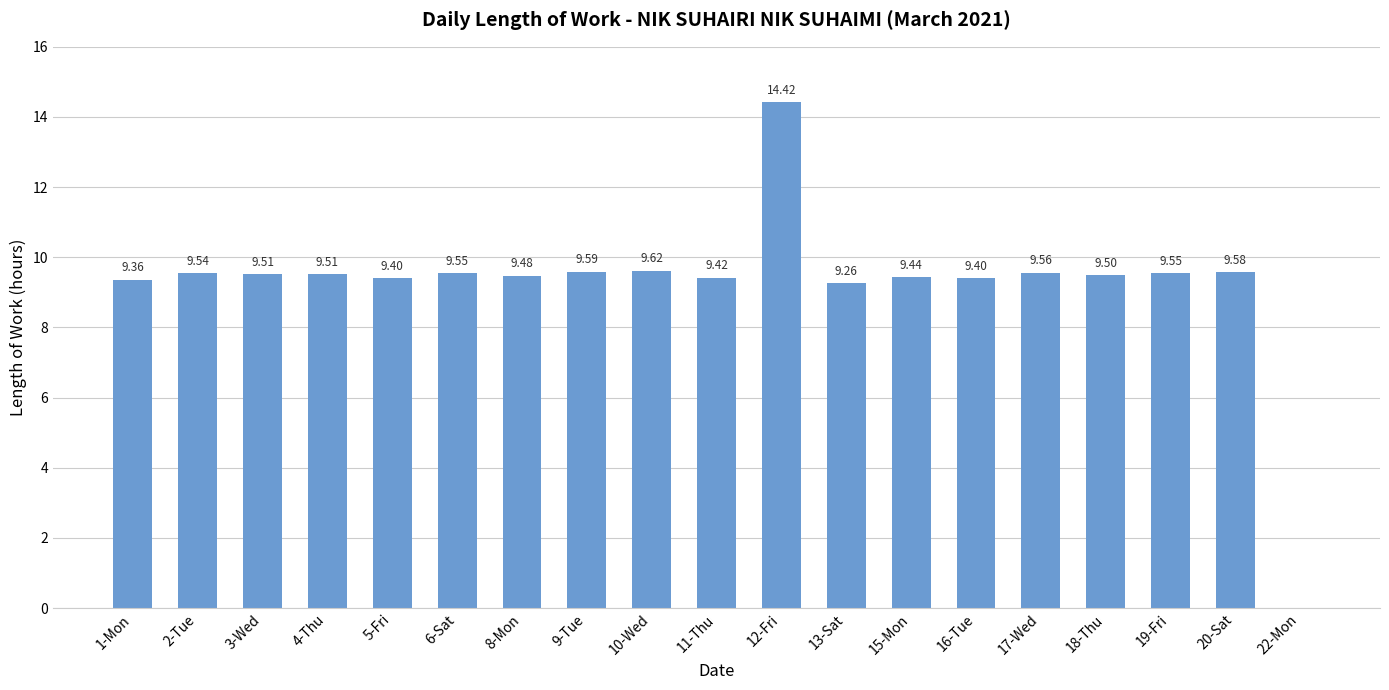

How many data points does each series have?

19